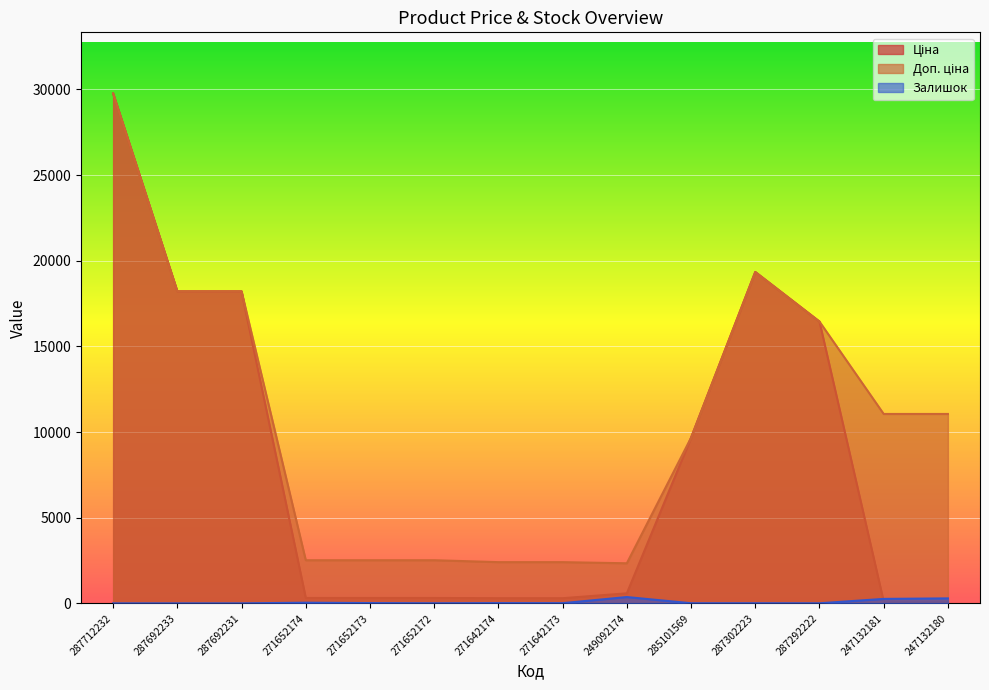

True or false: Залишок and Доп. ціна intersect in this chart.

False